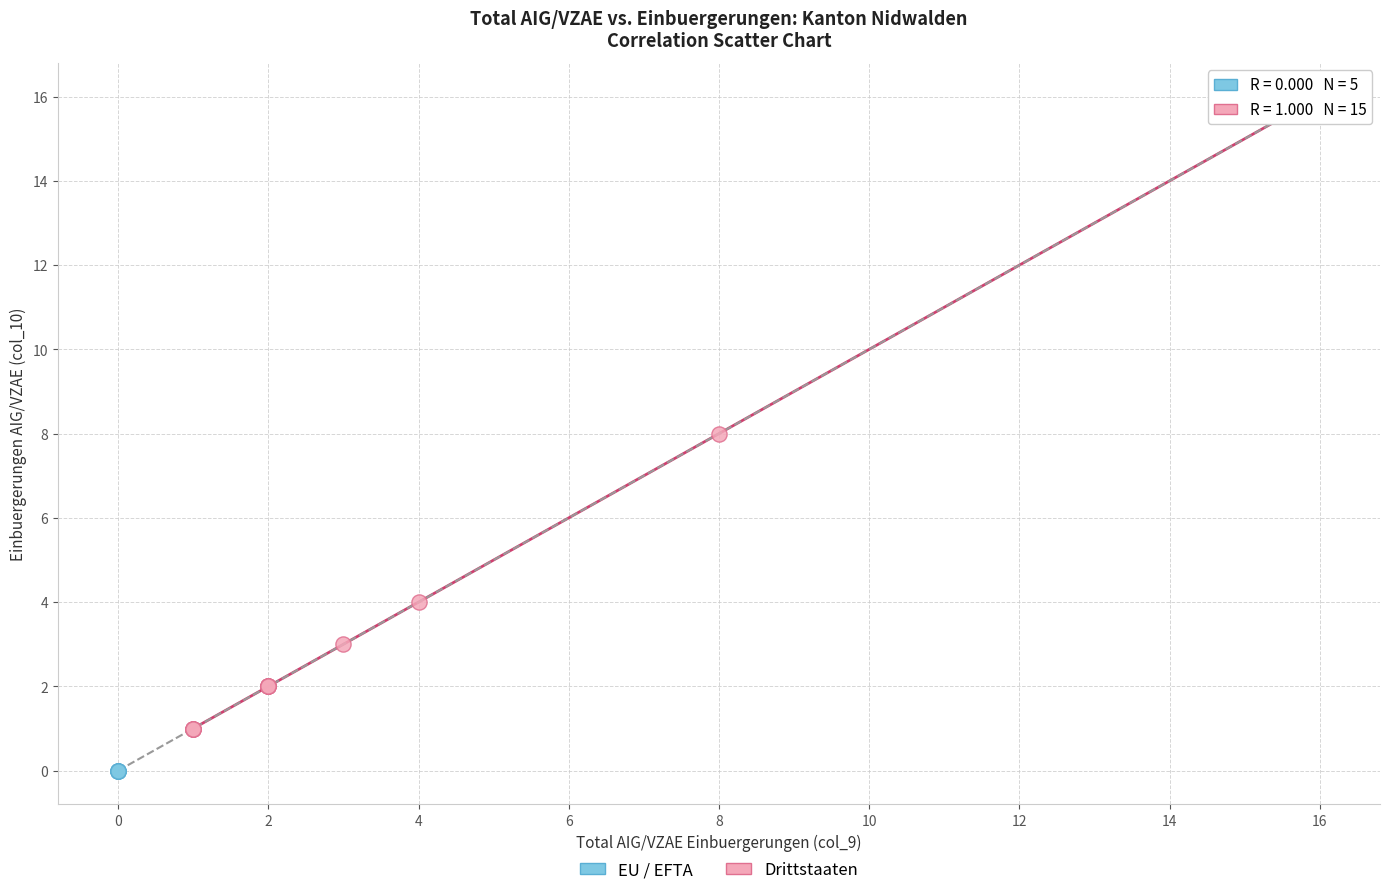

What are all the series names shown in the legend?

EU / EFTA, Drittstaaten